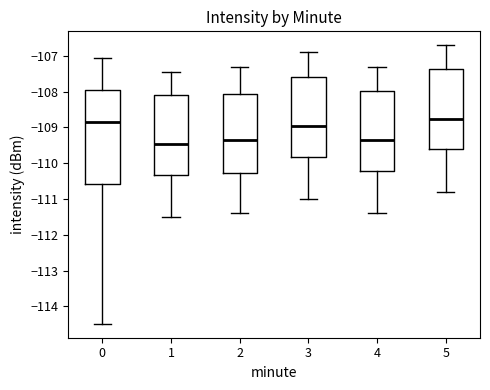

Reading left to right, read every box against the y-axis: the position of its median line, the range the box covers, and the ends of its whiskers. The values are not printed on the chart, so give them approximately, as read against the axis.

0: median -108.8, box -110.6 to -108.0, whiskers -114.5 to -107.0
1: median -109.4, box -110.3 to -108.1, whiskers -111.5 to -107.4
2: median -109.3, box -110.3 to -108.1, whiskers -111.4 to -107.3
3: median -108.9, box -109.8 to -107.6, whiskers -111.0 to -106.9
4: median -109.3, box -110.2 to -108.0, whiskers -111.4 to -107.3
5: median -108.7, box -109.6 to -107.4, whiskers -110.8 to -106.7